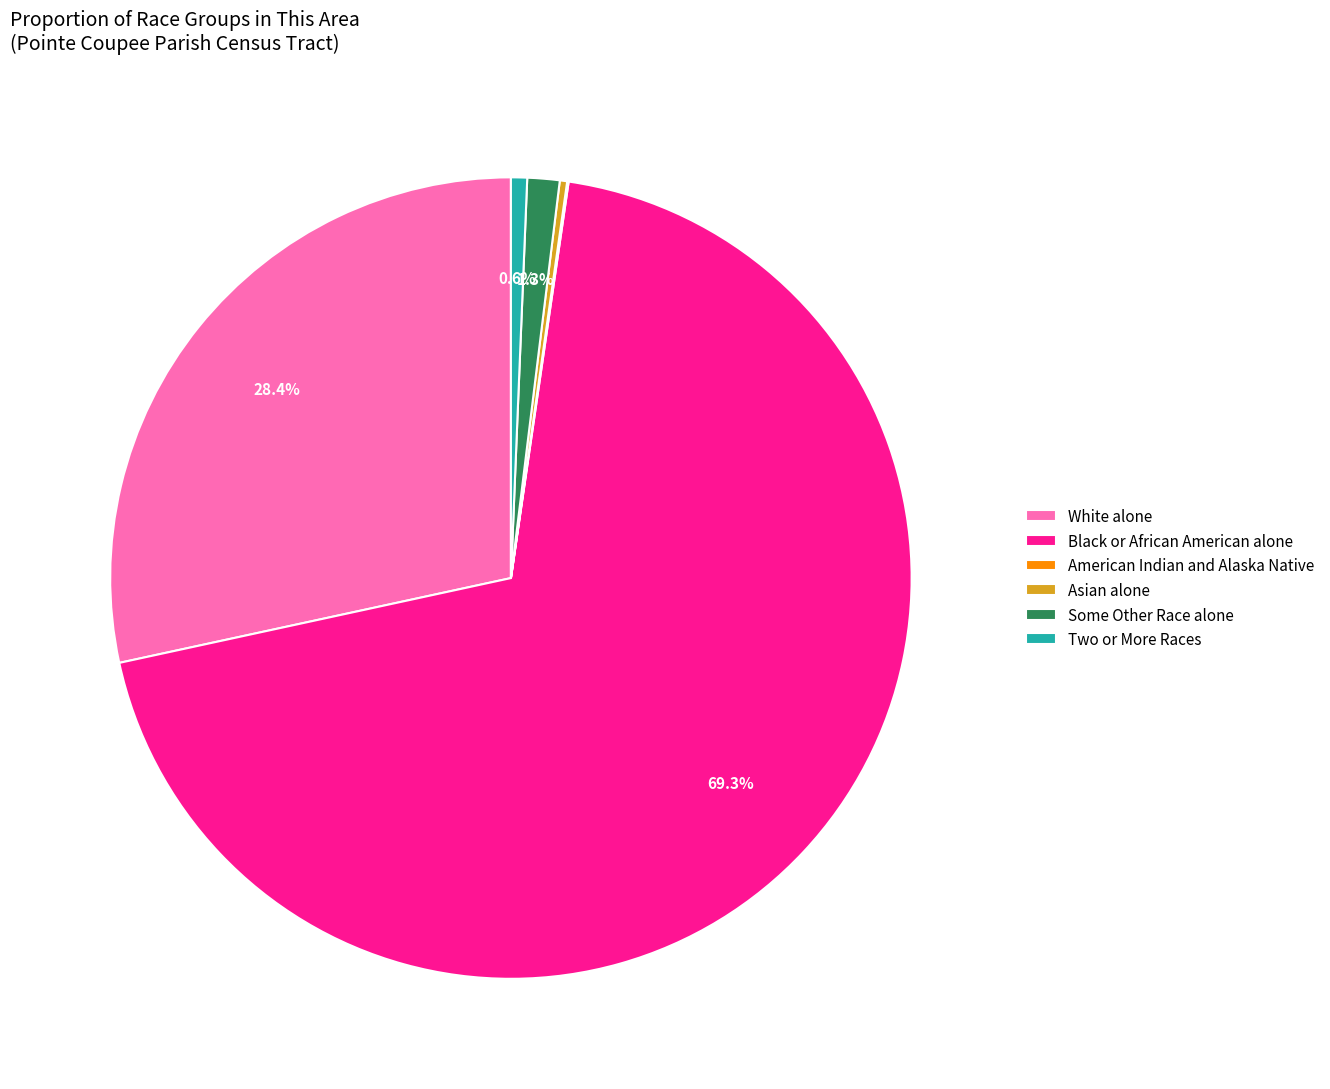

The Some Other Race alone slice represents 11% of the pie. True or false?

False